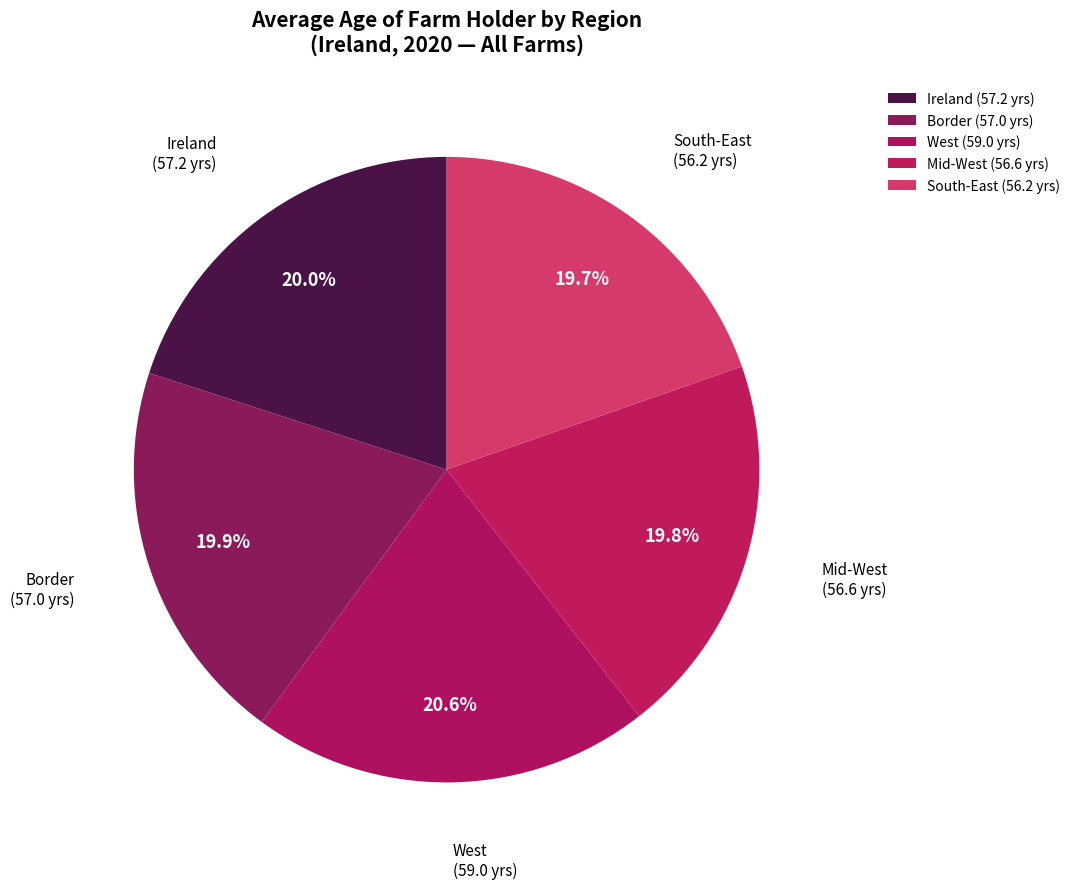

Is there a majority slice in this chart?

No